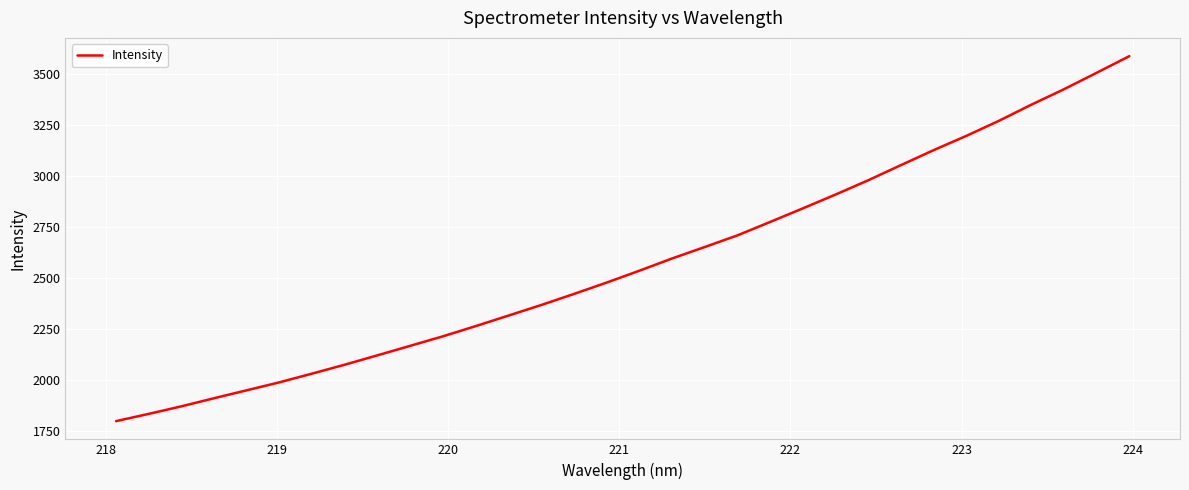

What is the difference between the maximum and minimum values?

1792.0